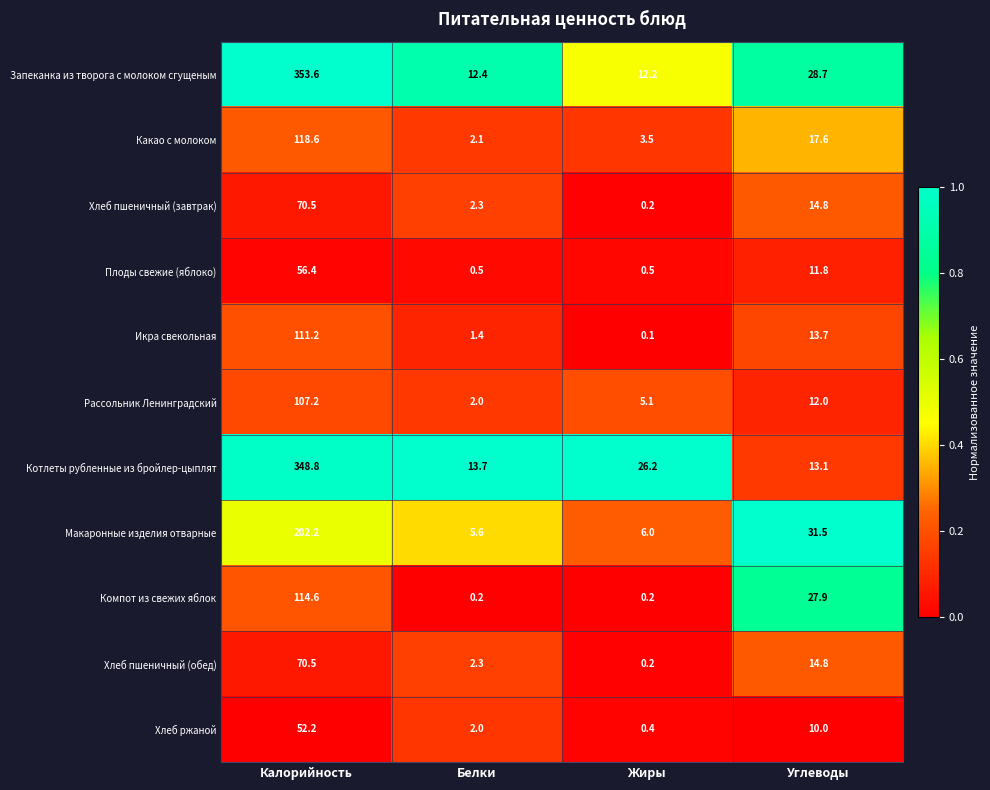

Which series changed the most between Белки and Жиры?

Котлеты рубленные из бройлер-цыплят